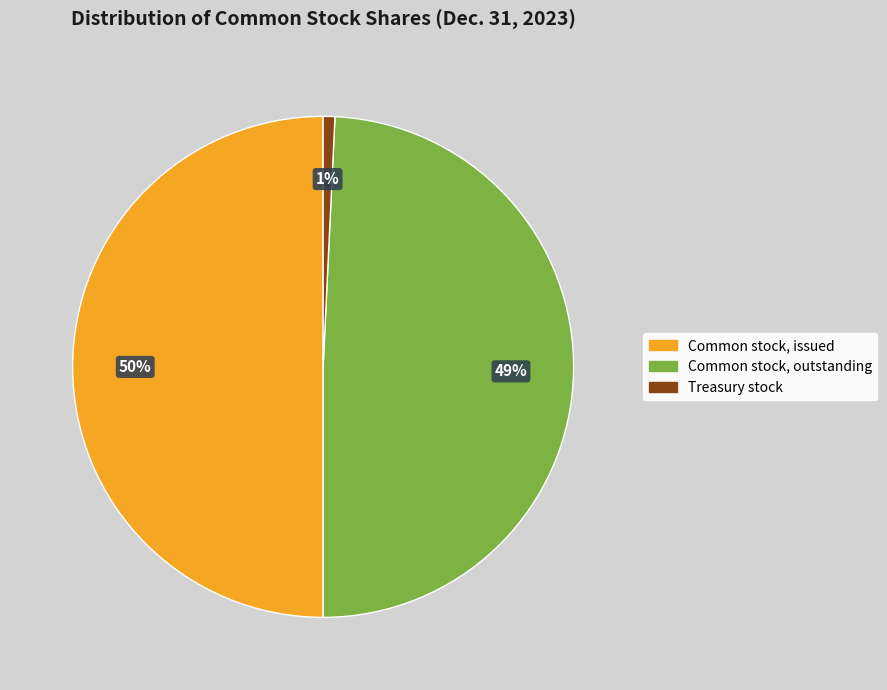

Is it true that Common stock, outstanding is 42% of the pie?

False